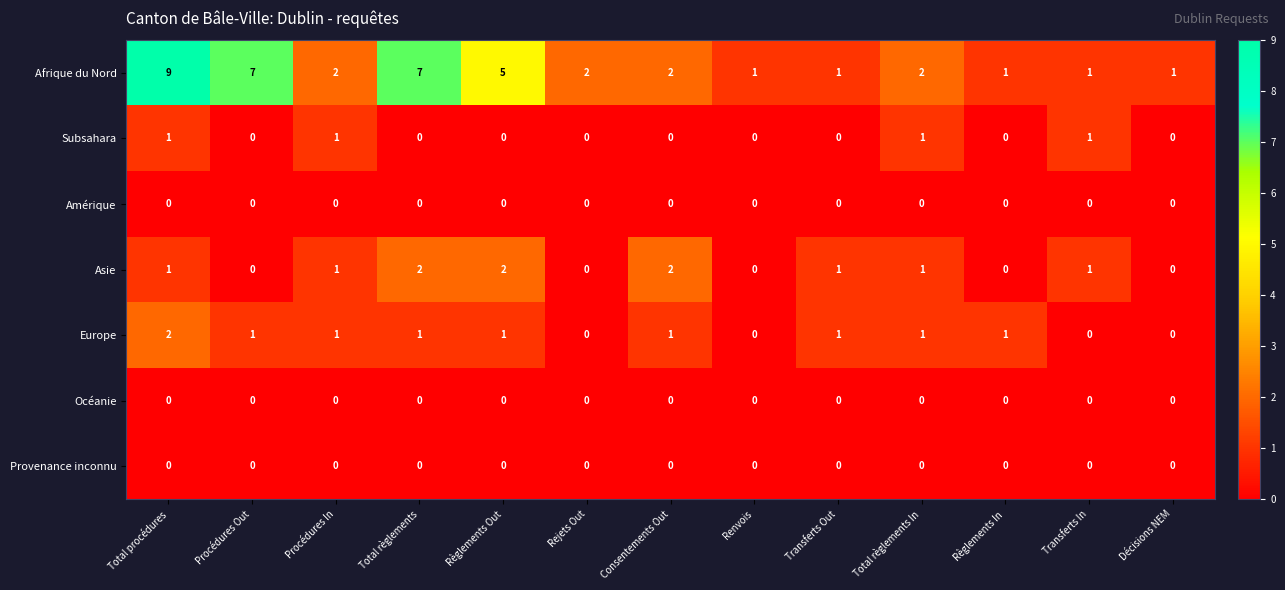

What is the sum of all Subsahara values?

4